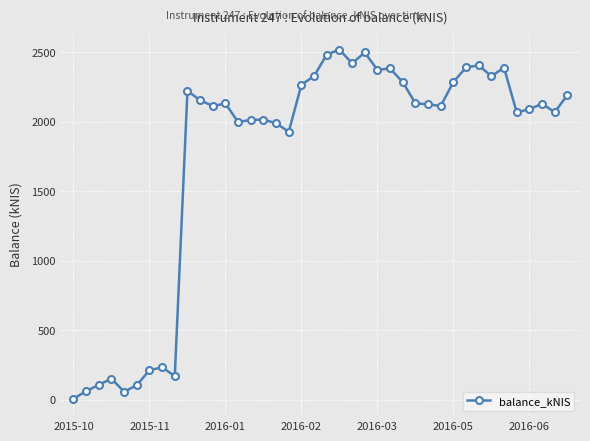

True or false: the data has more than 1 interior local peaks.

True